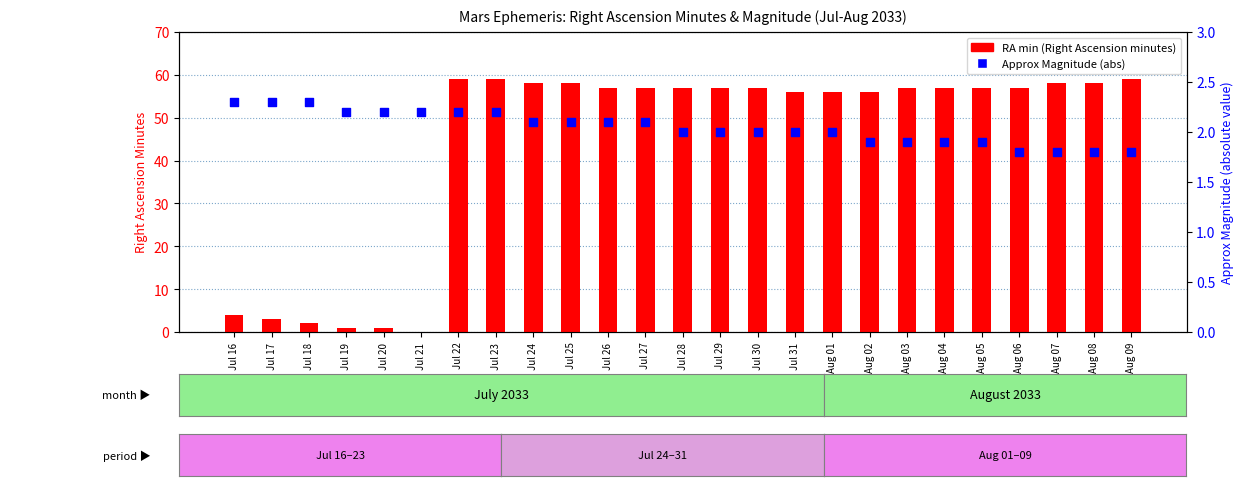

What are all the series names shown in the legend?

RA min (Right Ascension minutes), Approx Magnitude (abs)